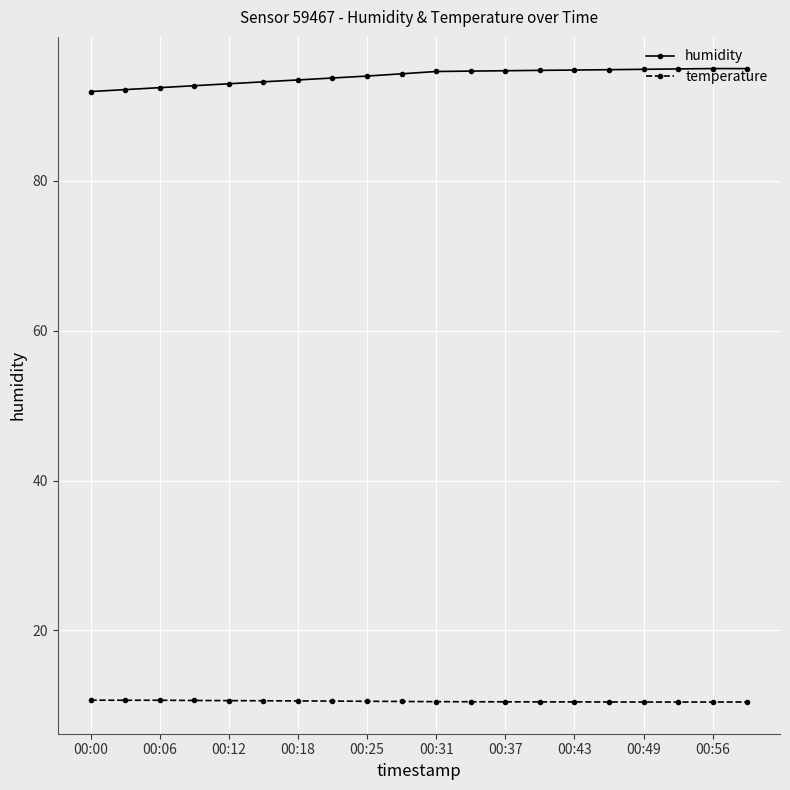

What are all the series names shown in the legend?

humidity, temperature